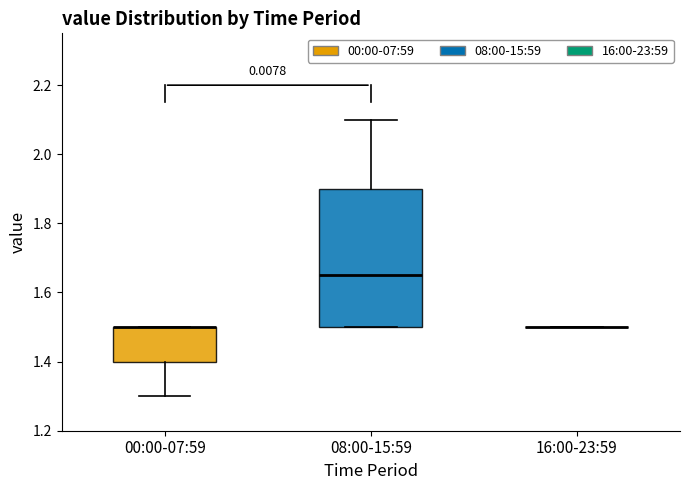

Reading left to right, read every box against the y-axis: the position of its median line, the range the box covers, and the ends of its whiskers. The values are not printed on the chart, so give them approximately, as read against the axis.

00:00-07:59: median 1.50 (drawn on the box's upper edge), box 1.40 to 1.50, whiskers 1.30 to 1.50
08:00-15:59: median 1.66, box 1.50 to 1.90, whiskers 1.50 to 2.10
16:00-23:59: box collapsed to a line at 1.50, whiskers 1.50 to 1.50